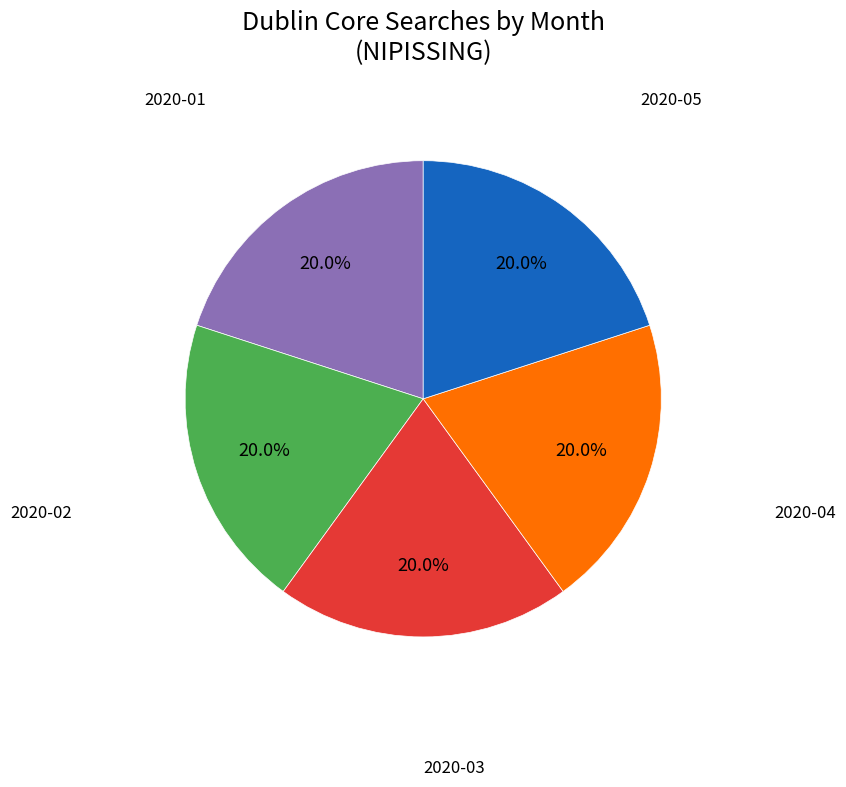

To the nearest percent, what is the difference between the largest and smallest slice percentages?

0%